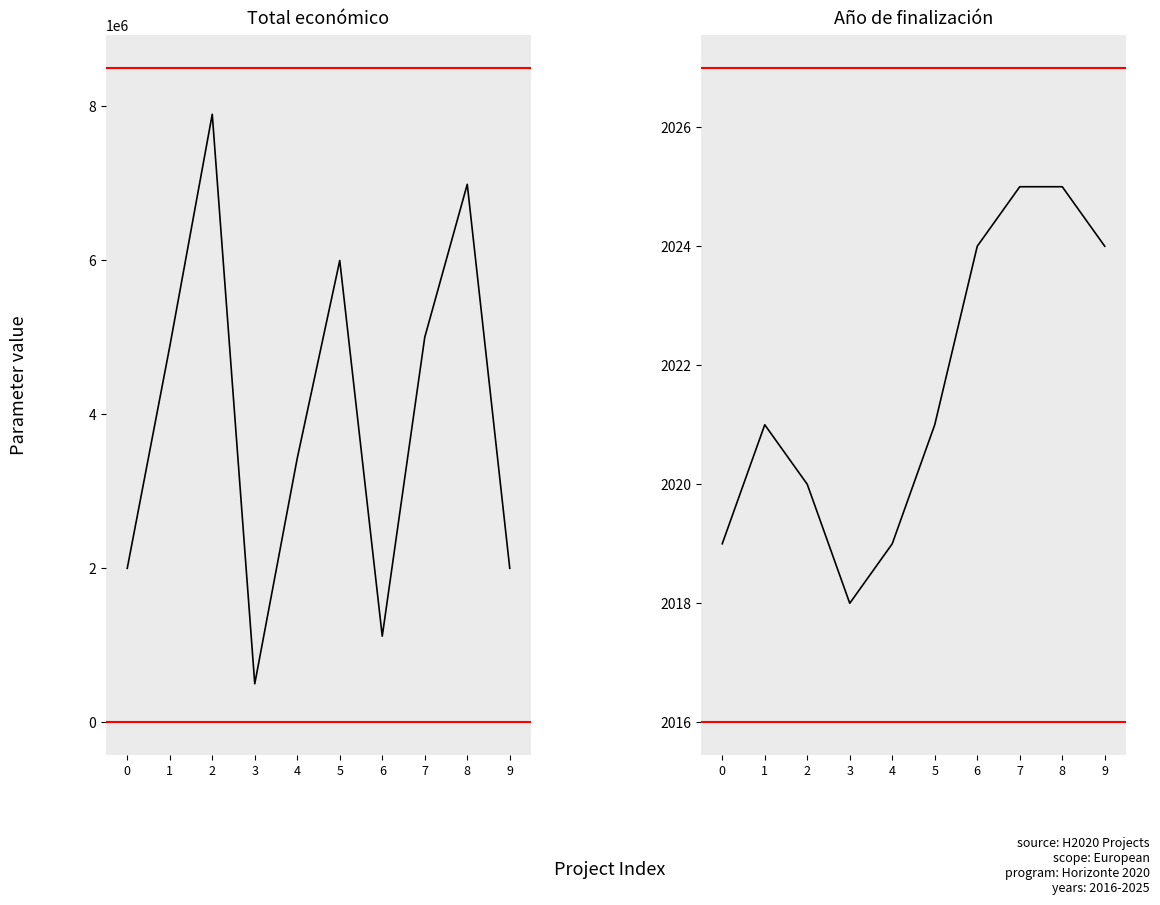

Where is Año de finalización nearest to the value 2021?

1